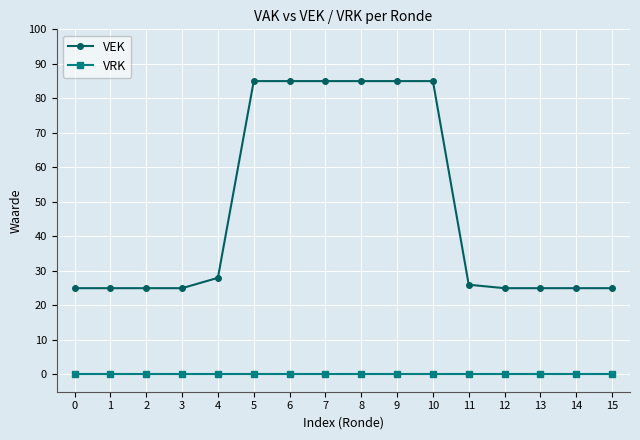

Reading left to right, what are all the values shown in this chart?

VEK: 0=25	1=25	2=25	3=25	4=28	5=85	6=85	7=85	8=85	9=85	10=85	11=26	12=25	13=25	14=25	15=25
VRK: 0=0	1=0	2=0	3=0	4=0	5=0	6=0	7=0	8=0	9=0	10=0	11=0	12=0	13=0	14=0	15=0